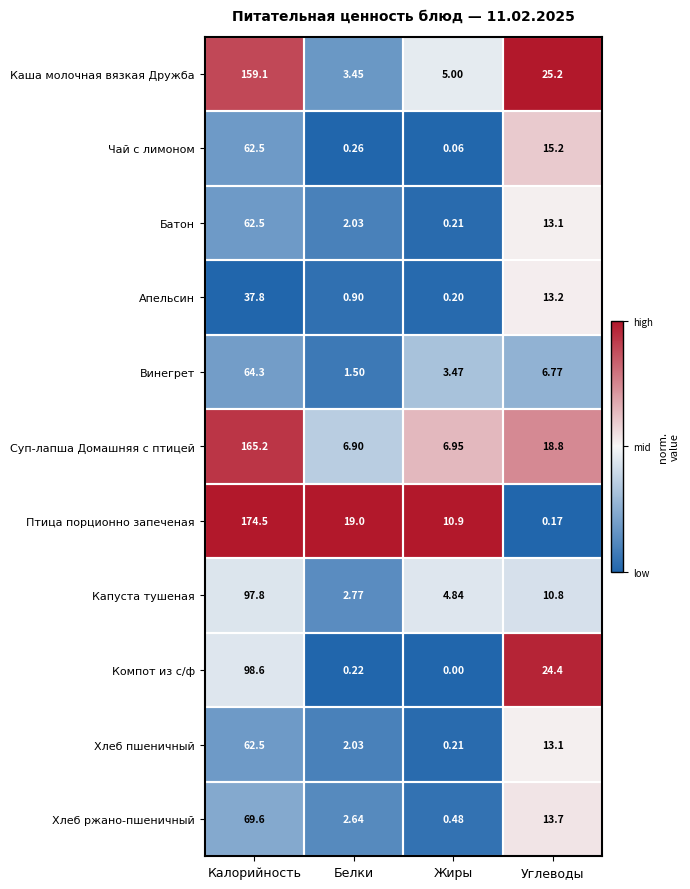

Which series has the widest spread of values?

Птица порционно запеченая